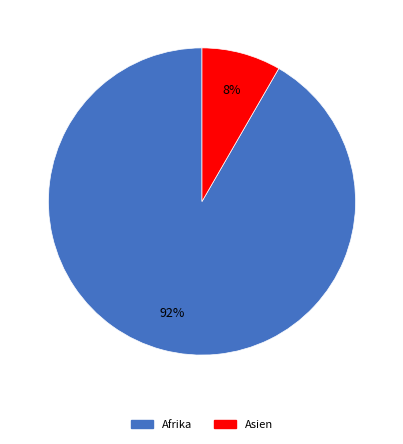

To the nearest percent, what is the average slice percentage?

50%